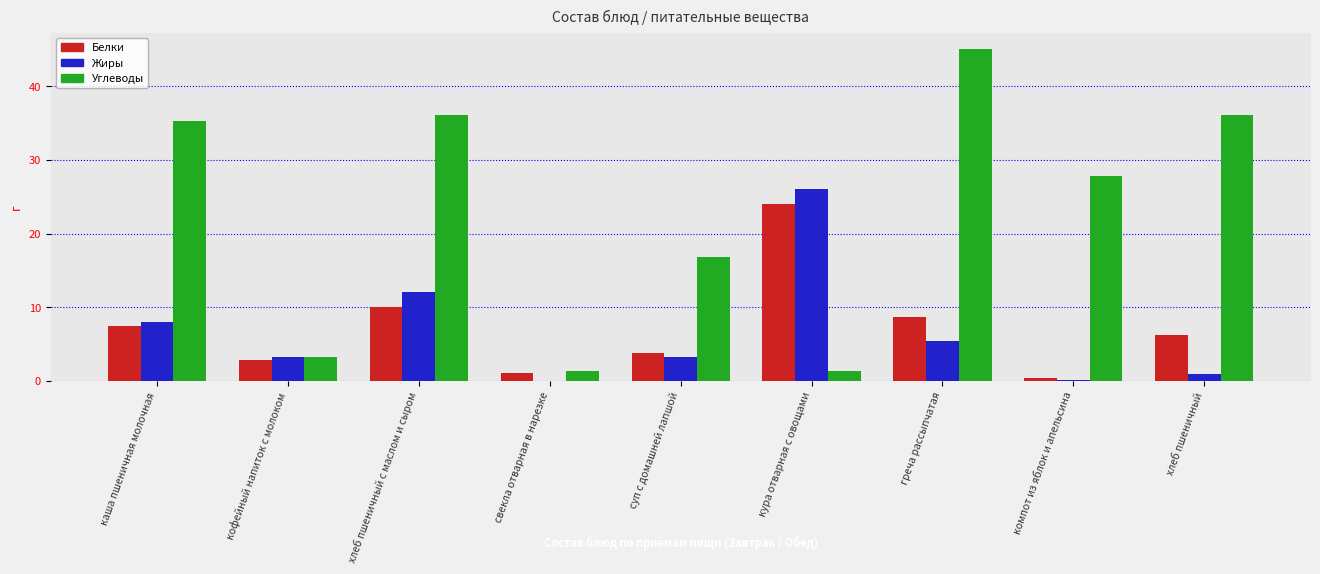

What is the difference between the Углеводы values at компот из яблок и апельсина and хлеб пшеничный?

8.2